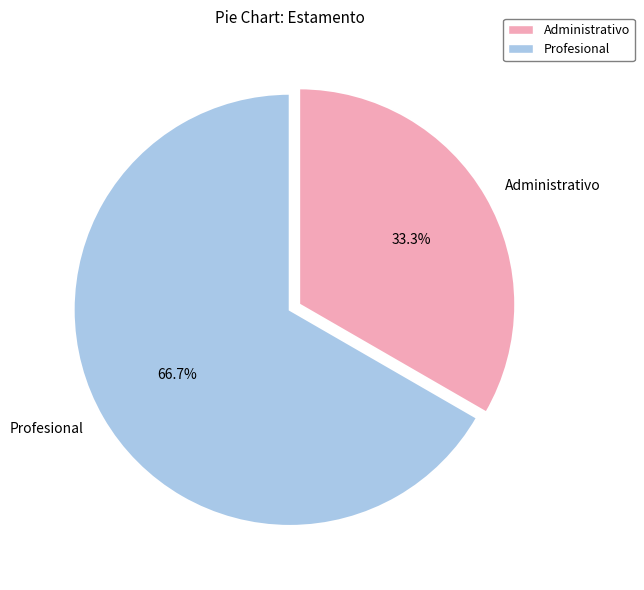

Is there any slice that represents more than half of the pie?

Yes